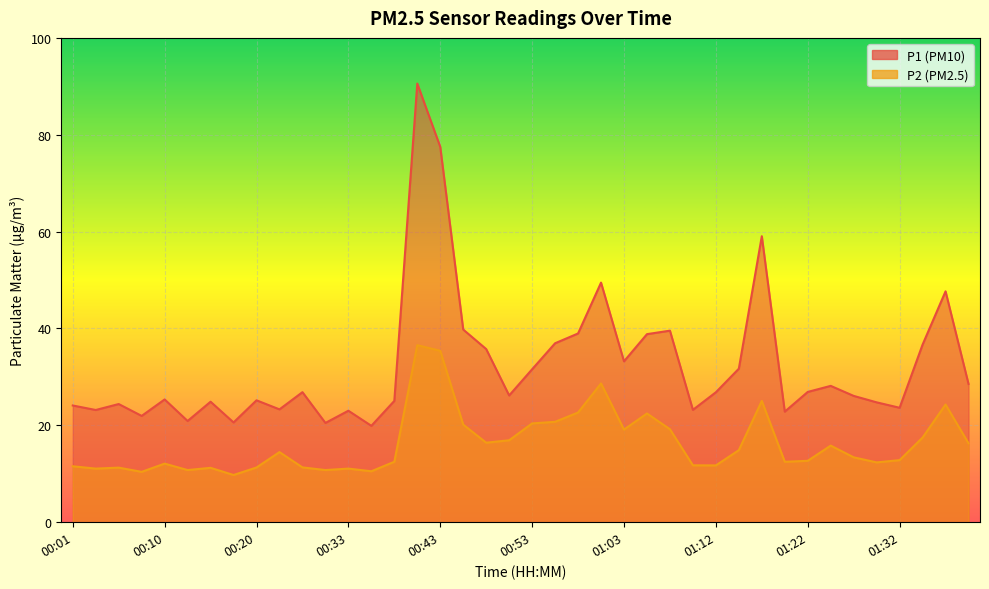

What position from the left is 00:25?

11